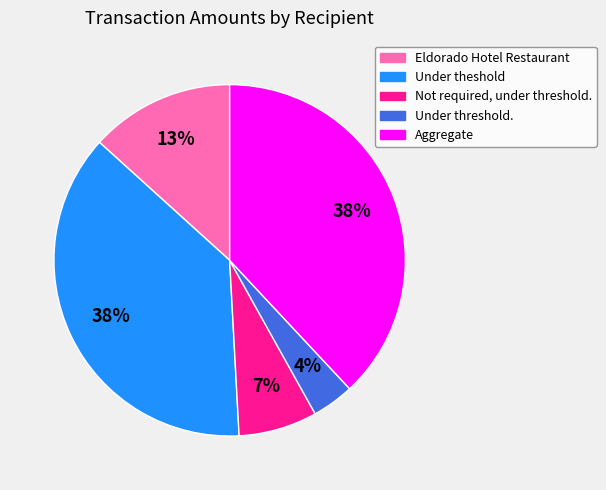

To the nearest percent, what percentage of the pie is Under threshold.?

4%